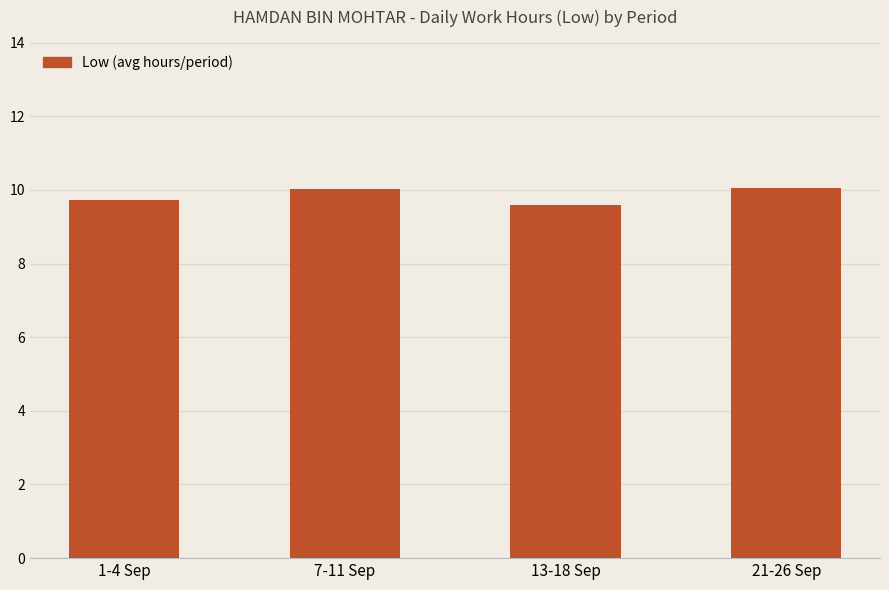

At which label does the data first exceed 10?

7-11 Sep